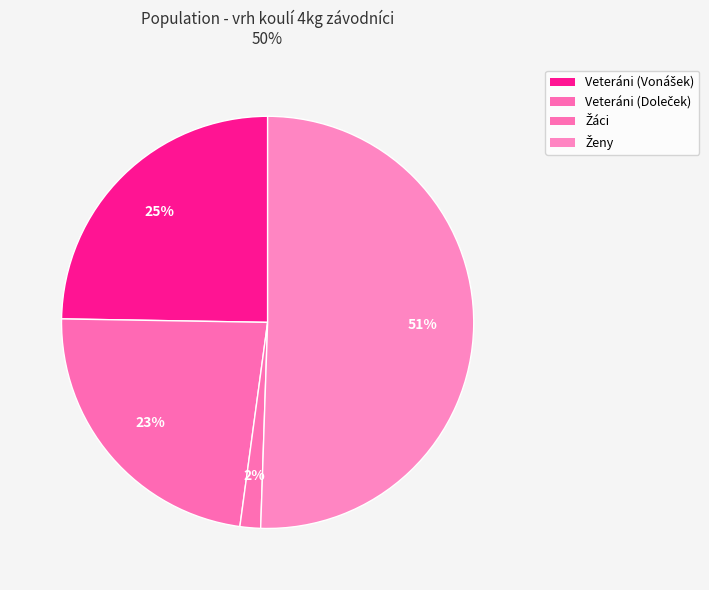

Rank the categories by value from highest to lowest.

vrh koulí 4kg Ženy, vrh koulí 4kg Veteráni (Vonášek), vrh koulí 4kg Veteráni (Doleček), vrh koulí 4kg Žáci